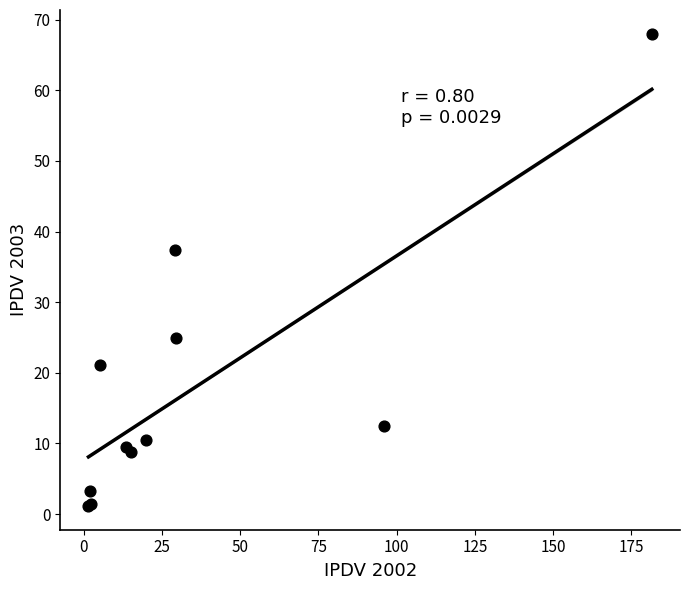

What Y value in the scatter plot is closest to 34?

37.3